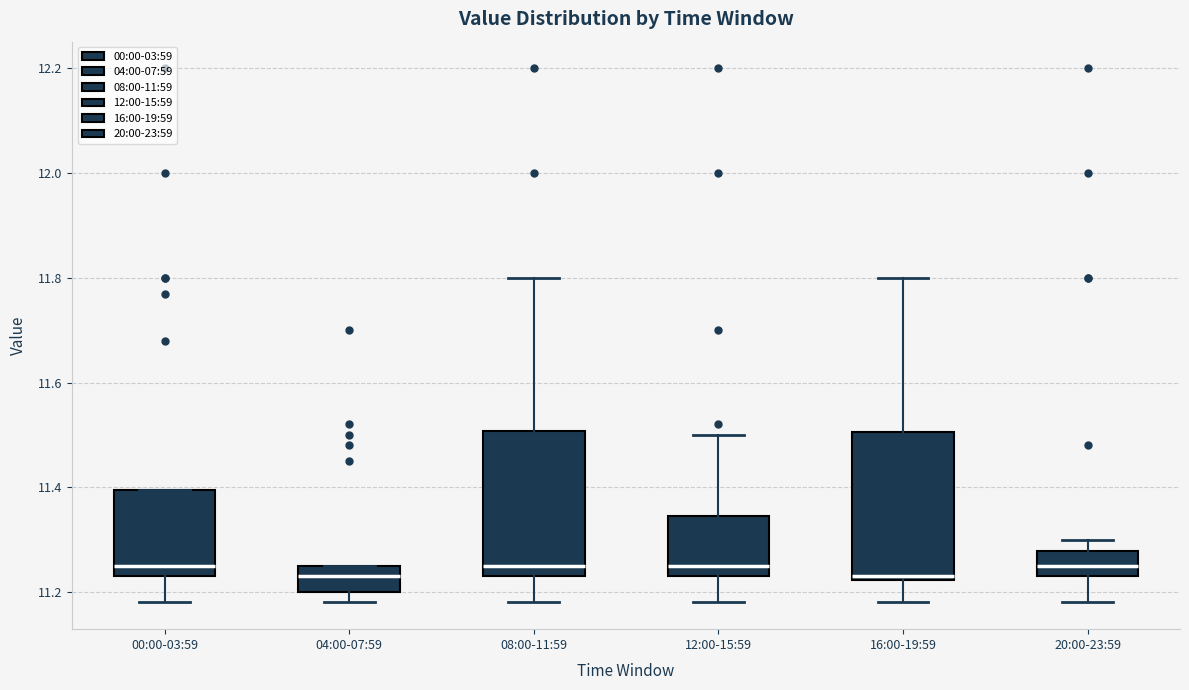

Reading left to right, read every box against the y-axis: the position of its median line, the range the box covers, and the ends of its whiskers. The values are not printed on the chart, so give them approximately, as read against the axis.

00:00-03:59: median 11.26, box 11.24 to 11.40, whiskers 11.18 to 11.40
04:00-07:59: median 11.24, box 11.20 to 11.26, whiskers 11.18 to 11.26
08:00-11:59: median 11.26, box 11.24 to 11.50, whiskers 11.18 to 11.80
12:00-15:59: median 11.26, box 11.24 to 11.34, whiskers 11.18 to 11.50
16:00-19:59: median 11.24, box 11.22 to 11.50, whiskers 11.18 to 11.80
20:00-23:59: median 11.26, box 11.24 to 11.28, whiskers 11.18 to 11.30